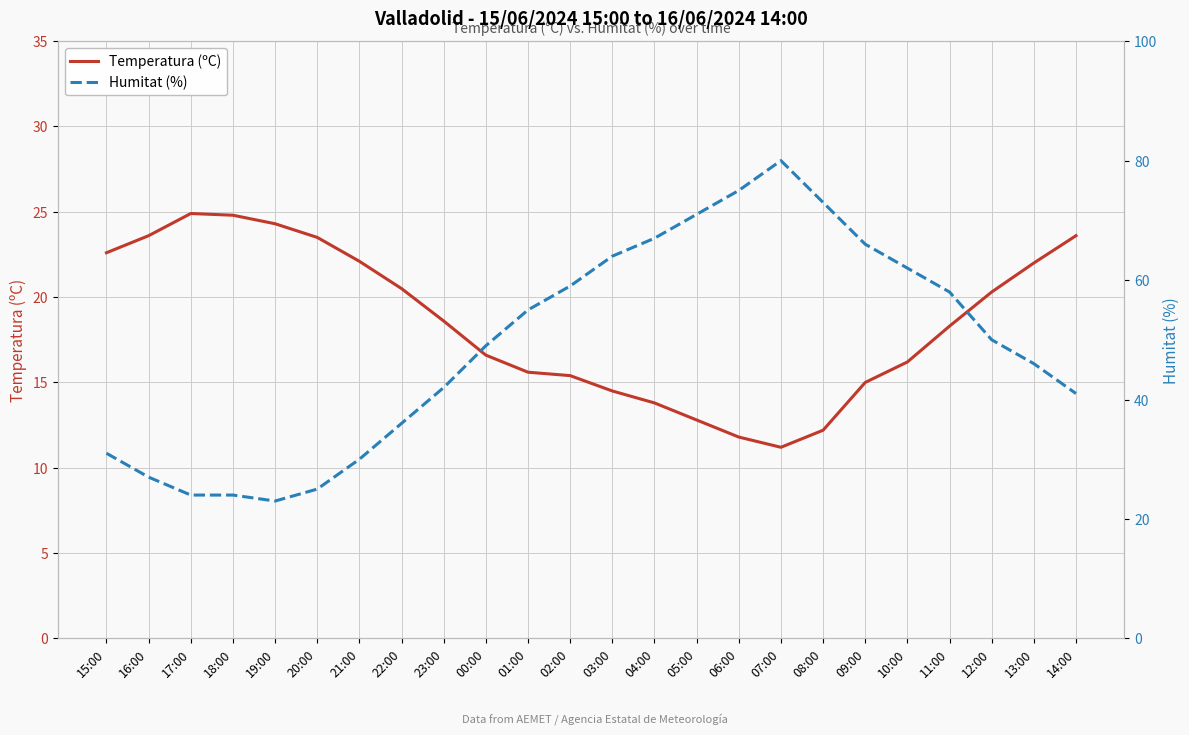

What is the difference between the Temperatura (ºC) values at 02:00 and 04:00?

1.6